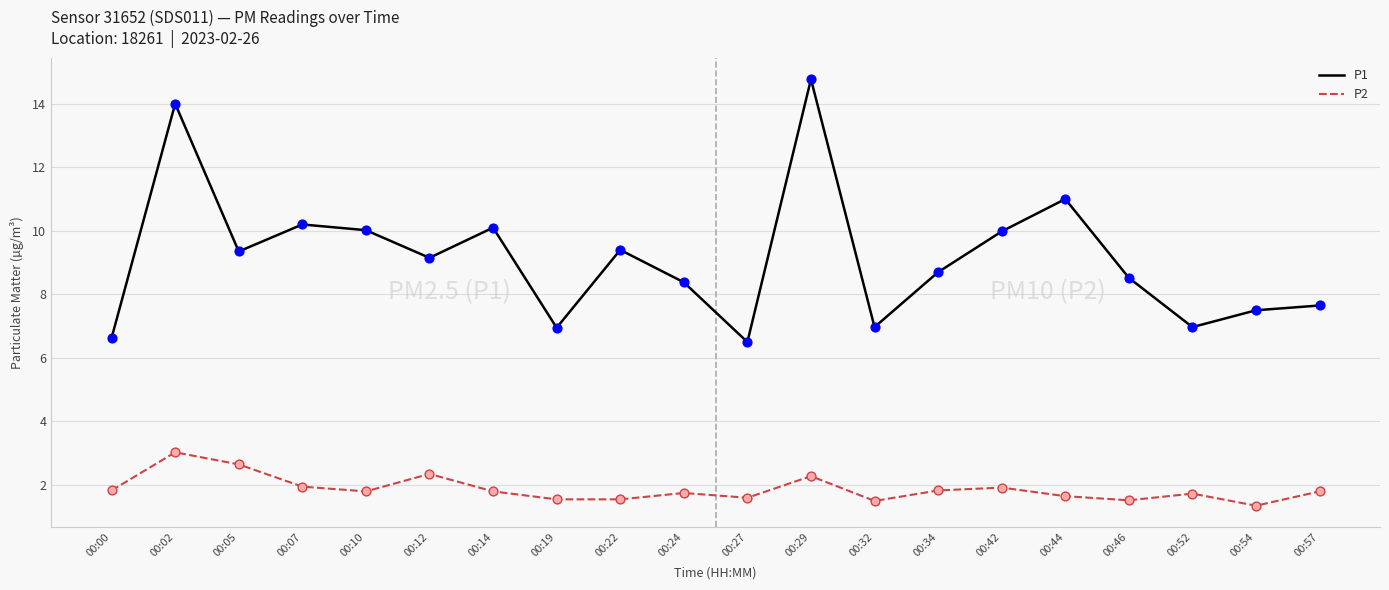

Is the value of P1 at 00:00 greater than the value of P2 at 00:52?

Yes